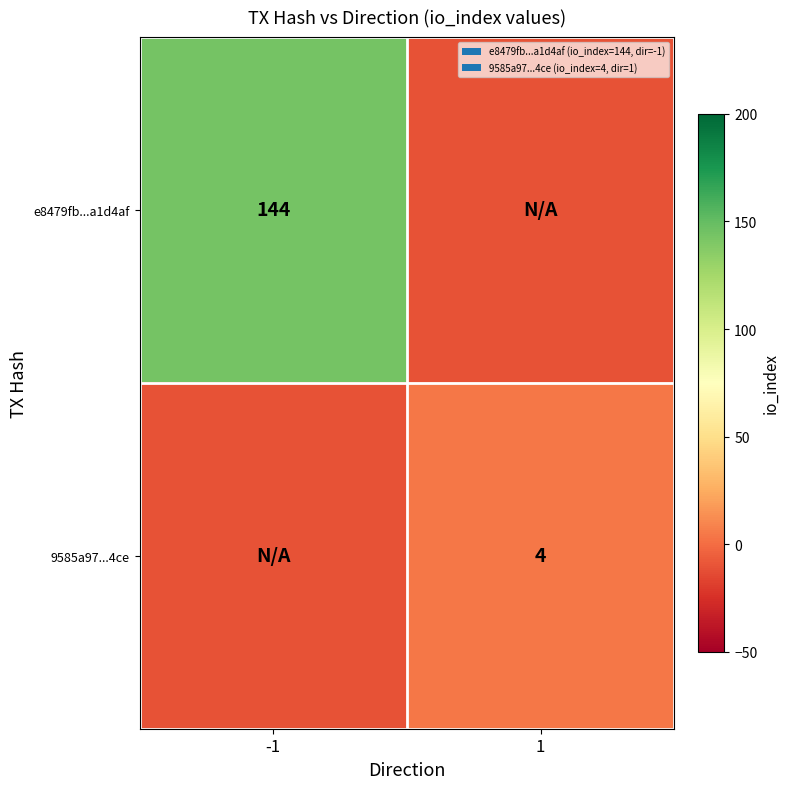

Is it true that 9585a97...4ce equals 4 at 1?

True